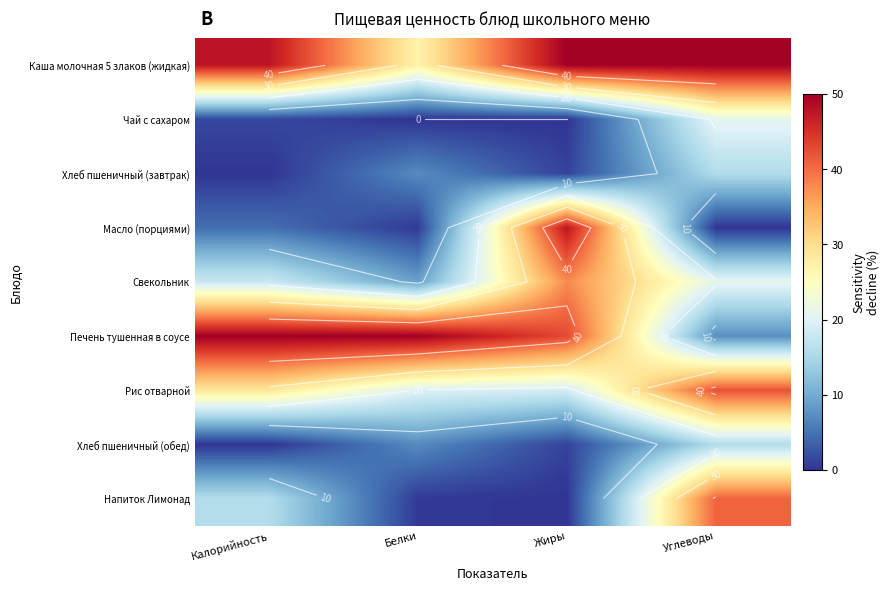

The value of Чай с сахаром at Жиры is -9.4. True or false?

False